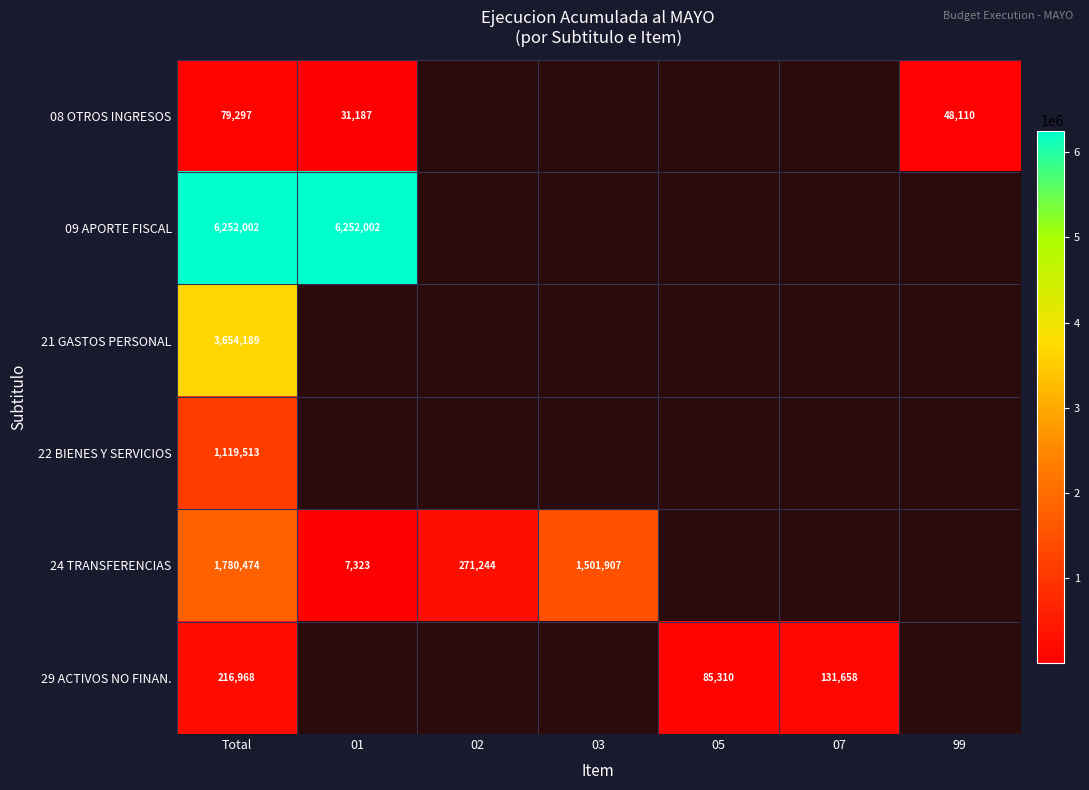

Which has a higher value, 99 or 07?

07